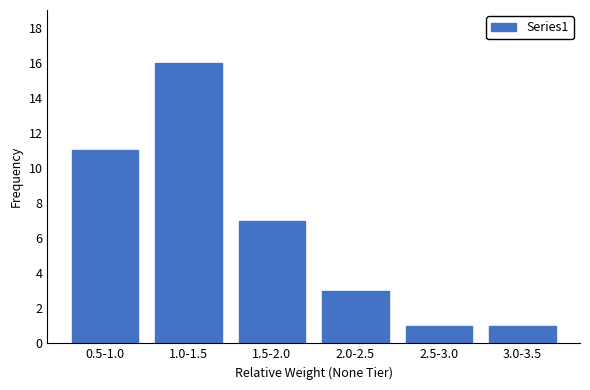

Reading left to right, transcribe all the data shown in this chart.

11	16	7	3	1	1